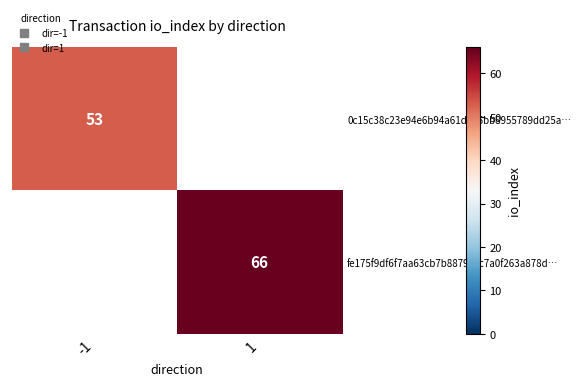

Rank the series by their average value, from lowest to highest.

0c15c38c23e94e6b94a61d885bb8955789dd25a…, fe175f9df6f7aa63cb7b8879cec7a0f263a878d…